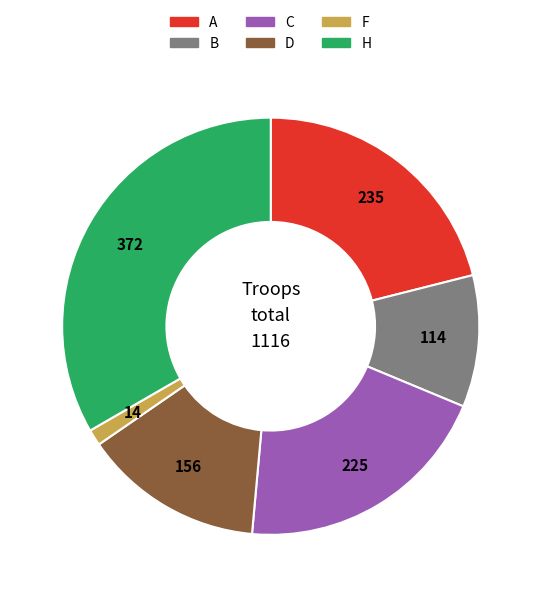

The D slice represents 21% of the pie. True or false?

False